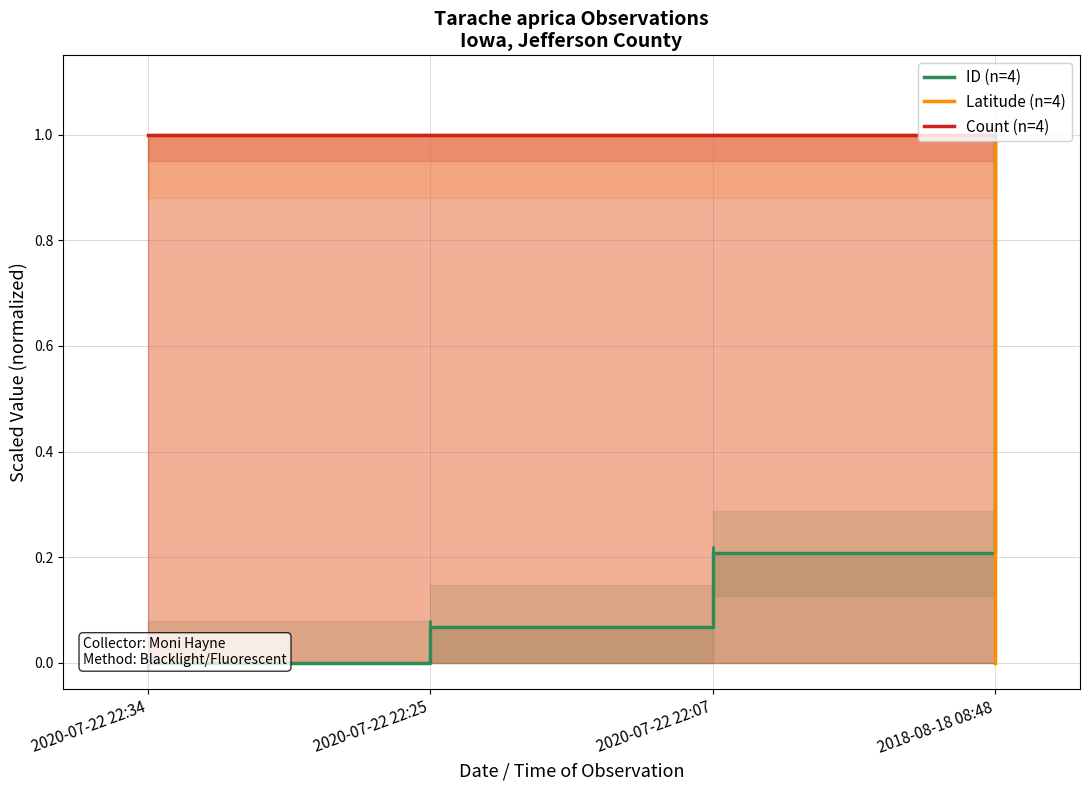

Reading right to left, what are all the values shown in this chart?

ID (n=4): 1.0	0.2	0.1	0.0
Latitude (n=4): 0.0	1.0	1.0	1.0
Count (n=4): 1.0	1.0	1.0	1.0